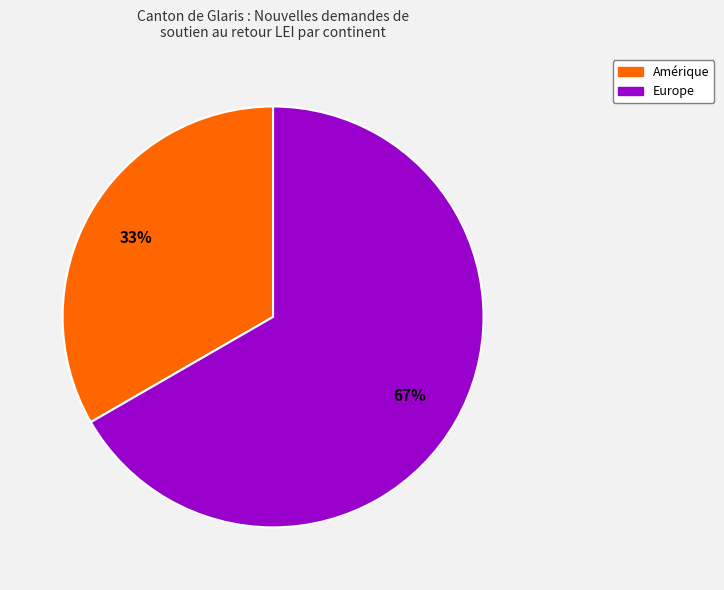

Is there a majority slice in this chart?

Yes